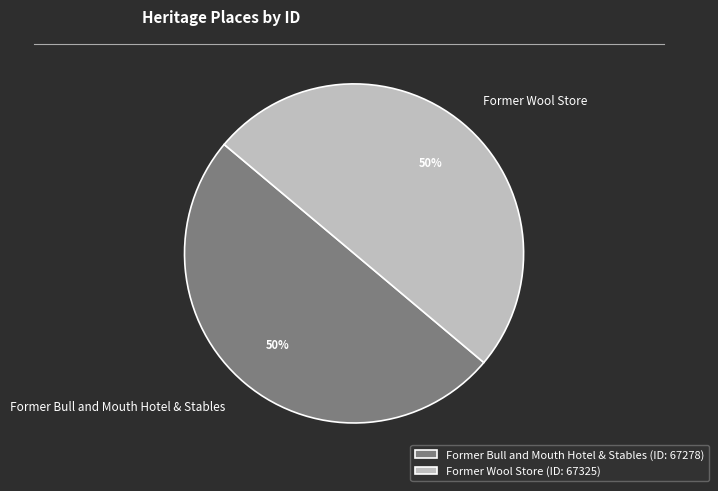

Combined, do Former Bull and Mouth Hotel & Stables and Former Wool Store account for over 50%?

Yes